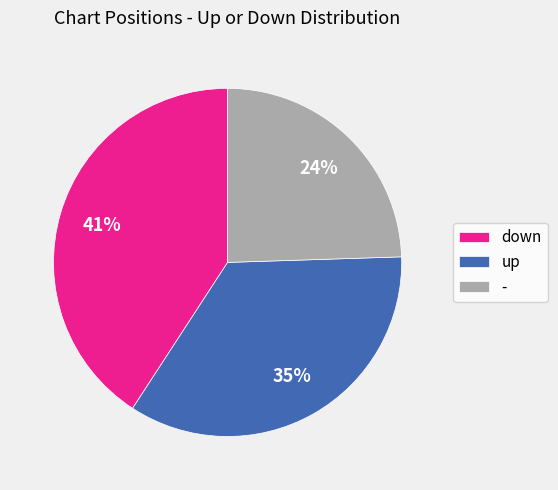

The - slice represents 37% of the pie. True or false?

False